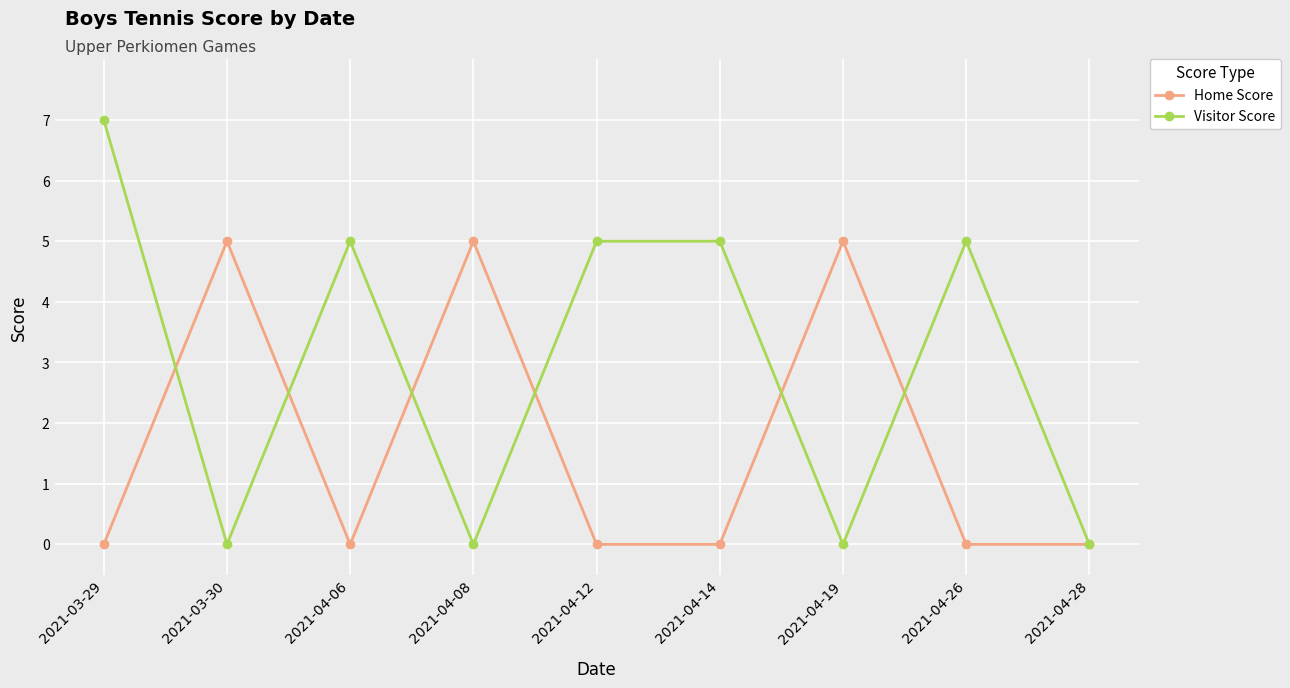

Between which two adjacent categories do Visitor Score and Home Score first intersect?

2021-03-29 and 2021-03-30